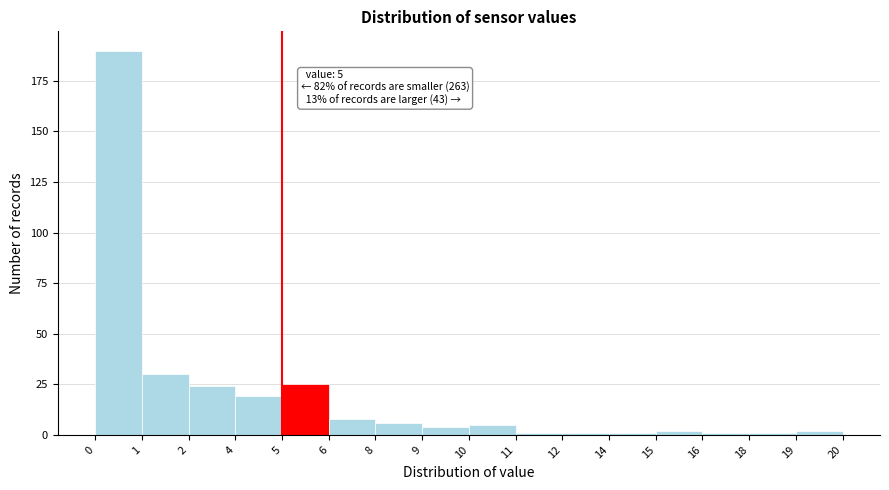

Reading right to left, what are all the values shown in this chart?

2	1	1	2	1	1	1	5	4	6	8	25	19	24	30	190